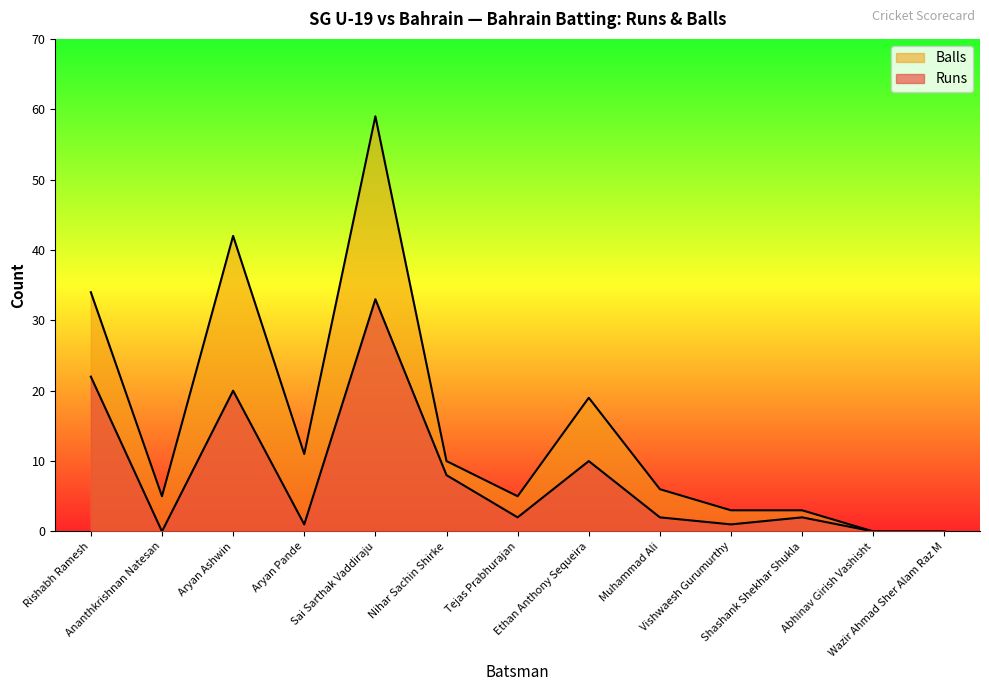

What is the difference between the second highest and minimum values in the Runs series?

22